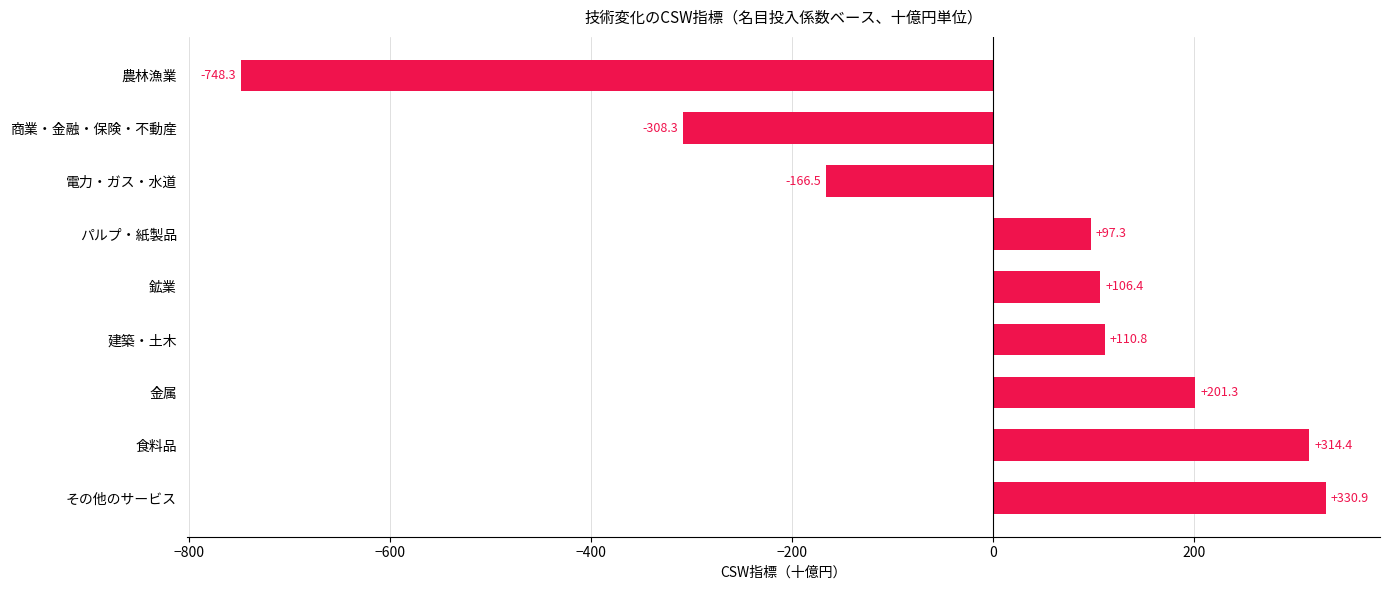

How many values are below 106?

4